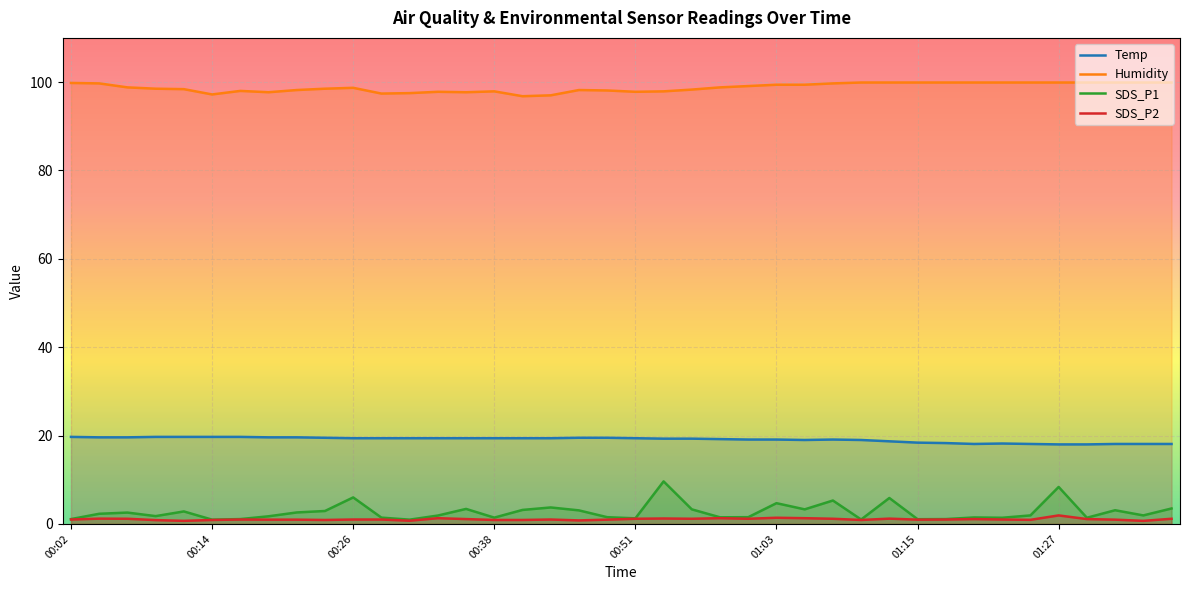

True or false: Humidity has a value of 65.6 at 00:24.

False